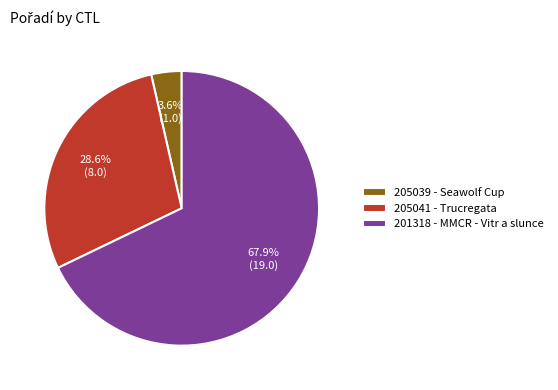

Which slice is the largest?

201318